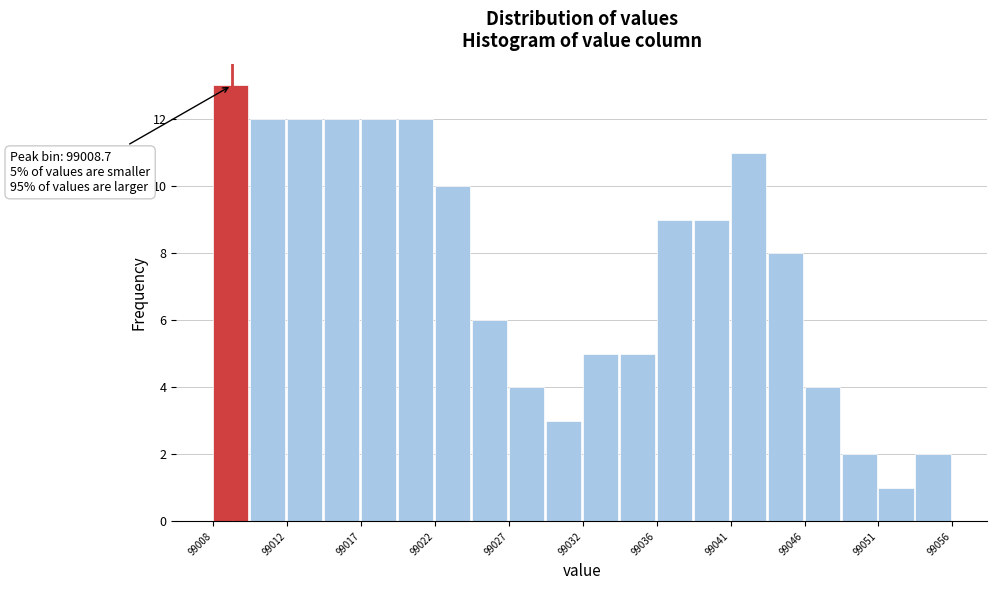

Which range on the x-axis has the tallest bar?

99007.5 to 99010.0